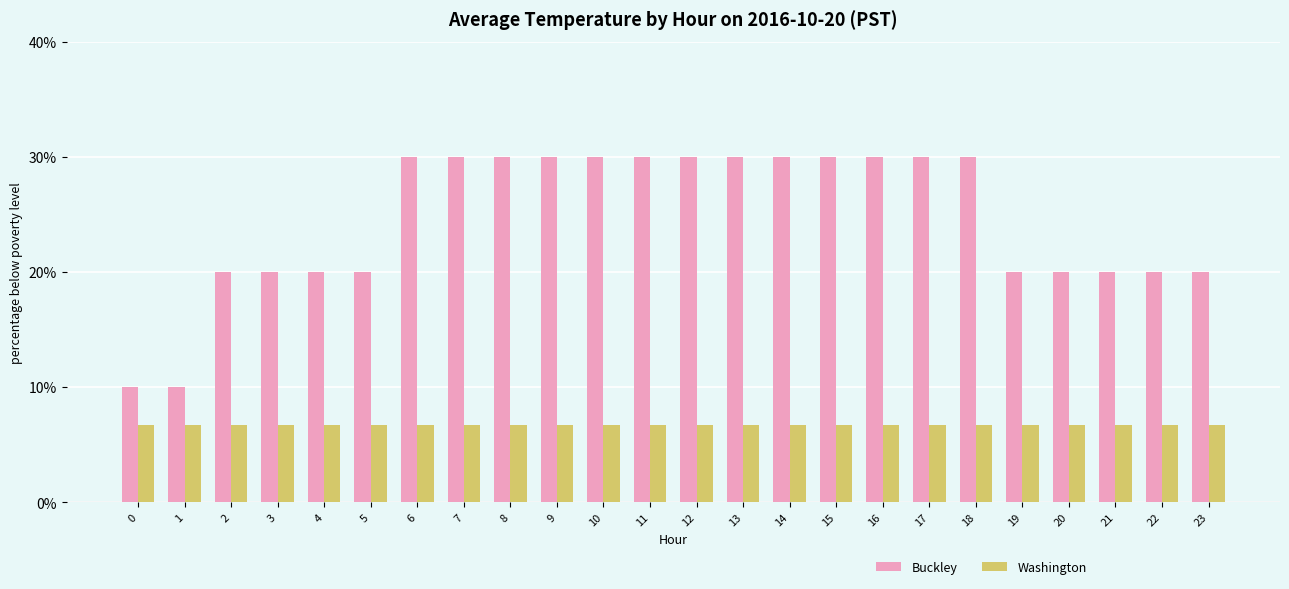

What are all the series names shown in the legend?

Buckley, Washington